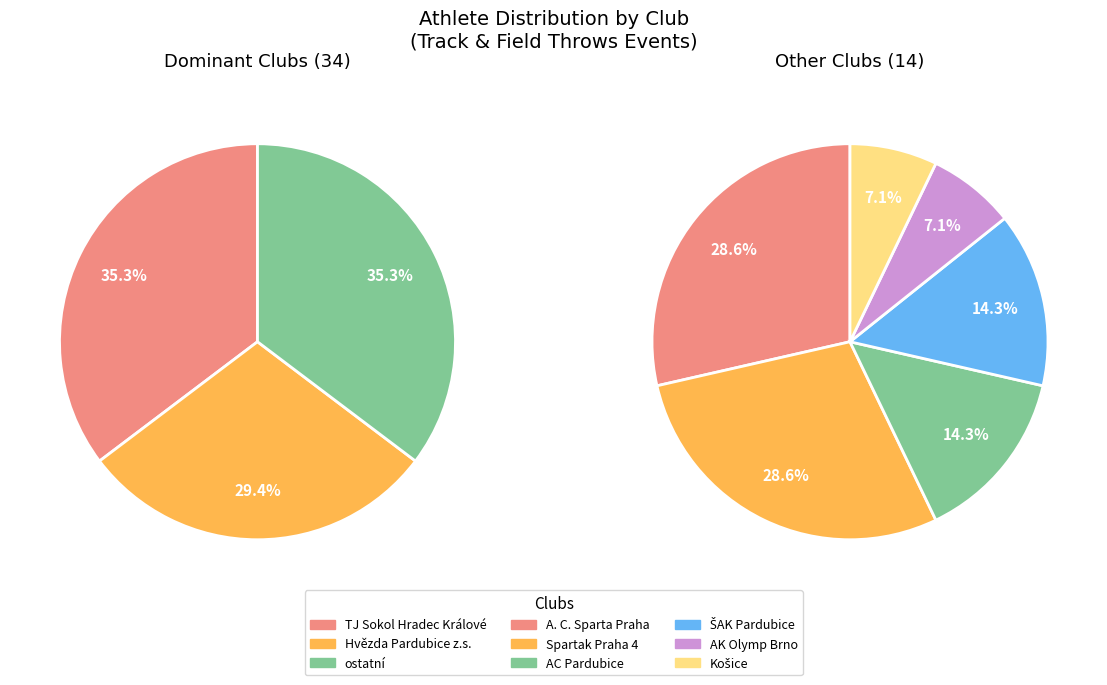

Which has a higher value, AC Pardubice or Spartak Praha 4?

Spartak Praha 4